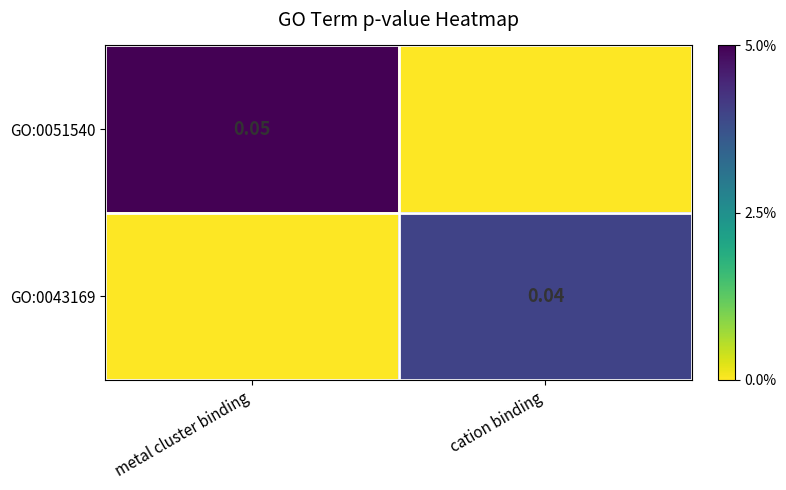

True or false: GO:0051540 has a value of 0.1 at metal cluster binding.

True